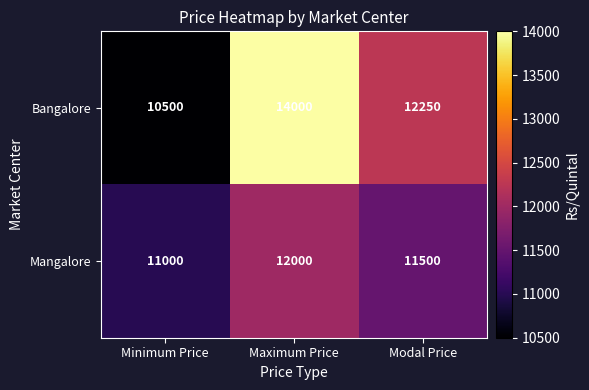

Count the Mangalore values in the range 11000 to 12000.

3